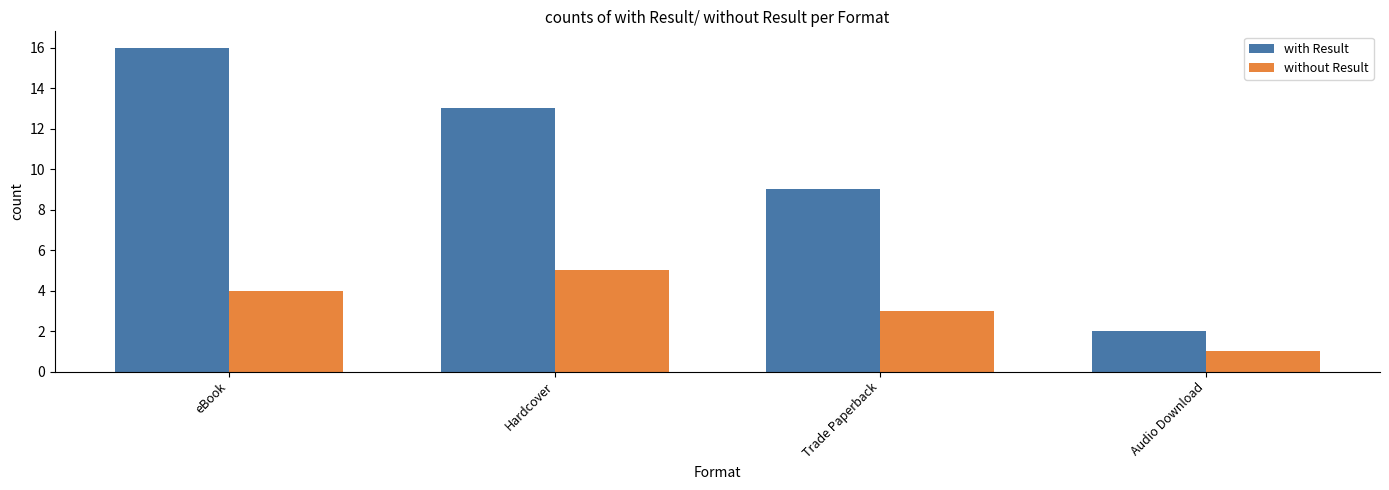

What is the average value of the with Result series?

10